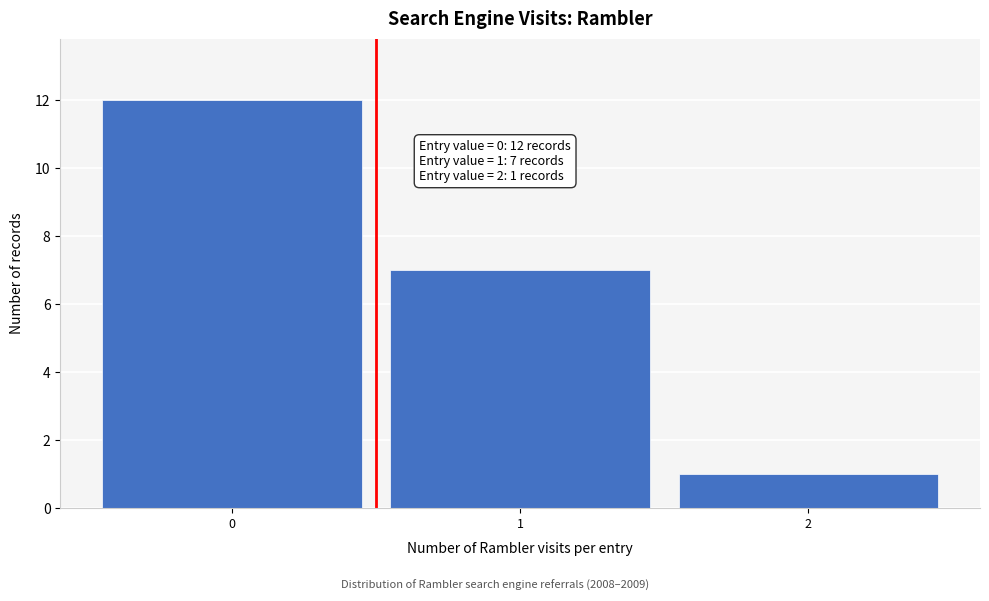

Over which range of the x-axis is the bar tallest?

-0.5 to 0.5